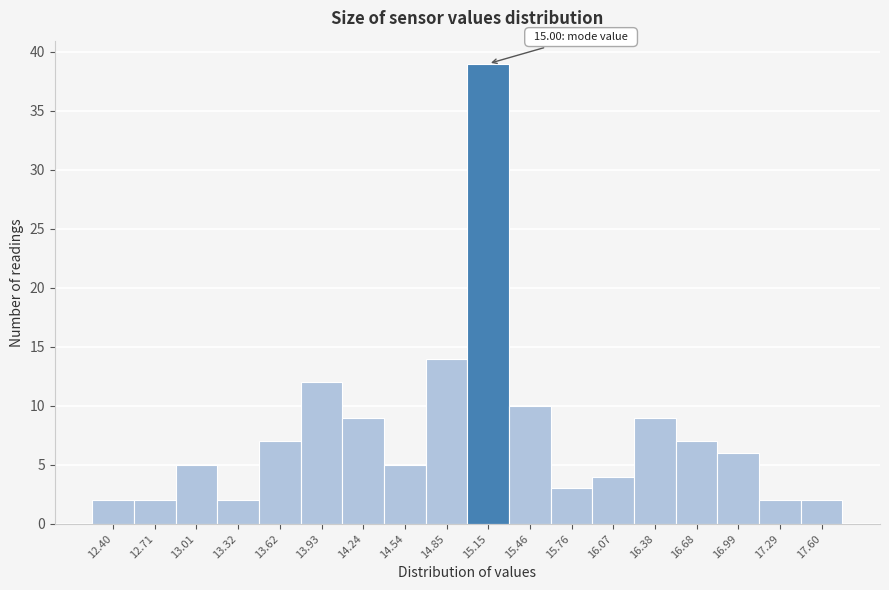

Which range on the x-axis has the tallest bar?

15.00 to 15.30